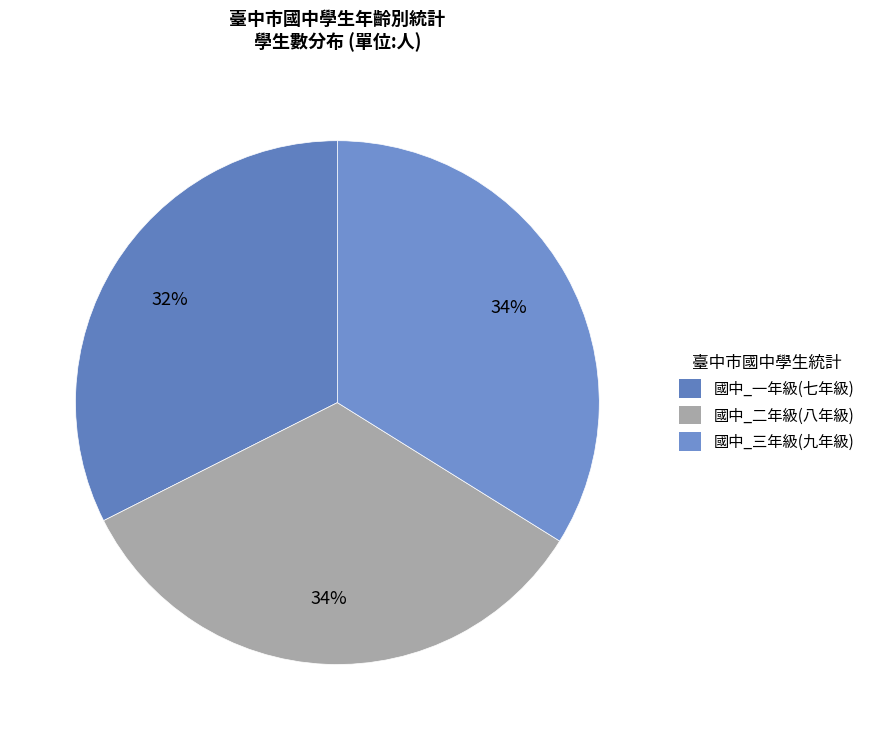

True or false: 國中_一年級(七年級) accounts for 39% of the total.

False